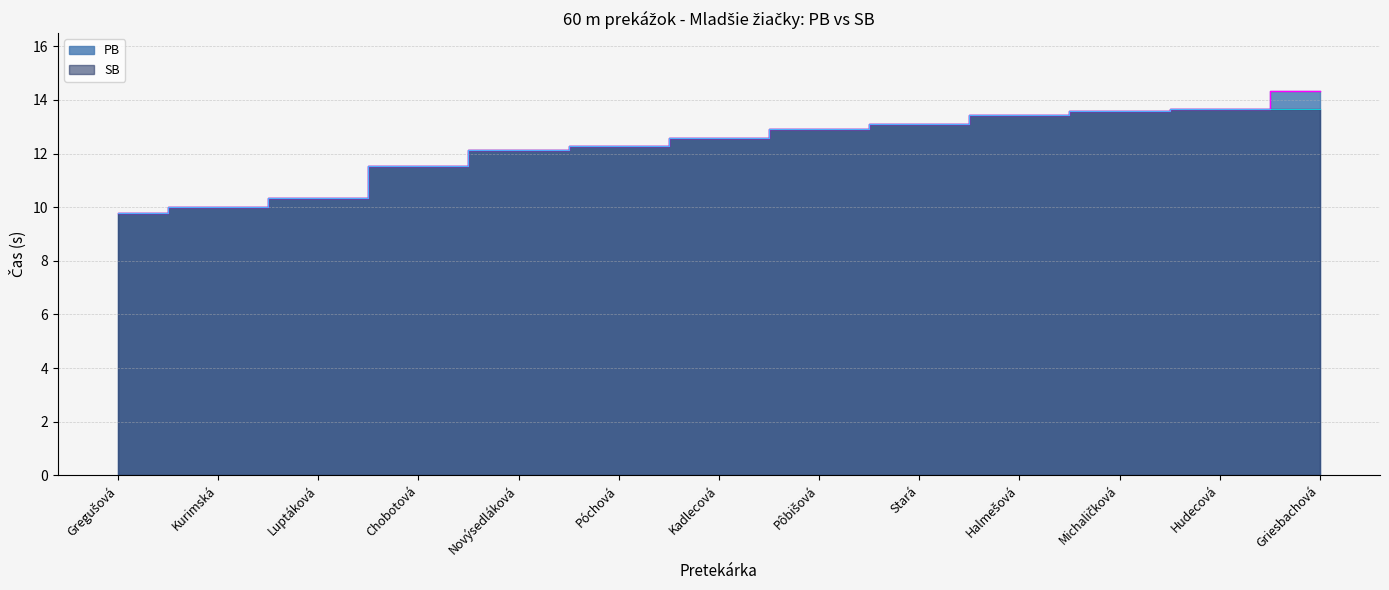

Where is SB nearest to the value 11?

Chobotová